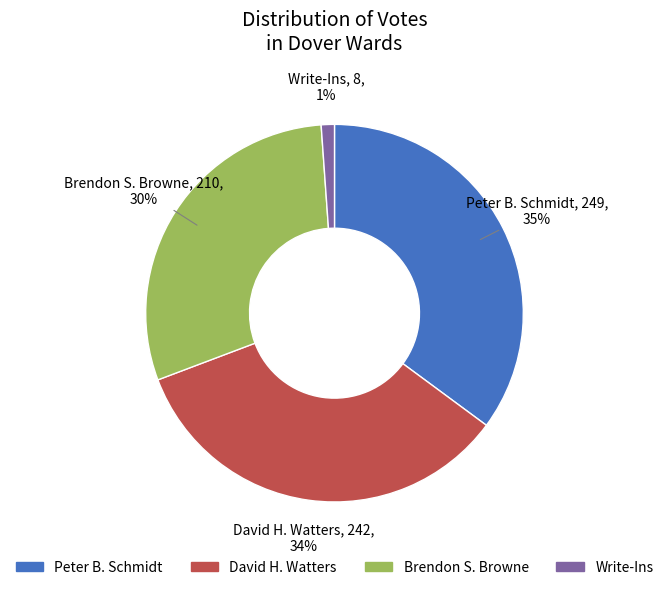

To the nearest percent, what is the average slice percentage?

25%